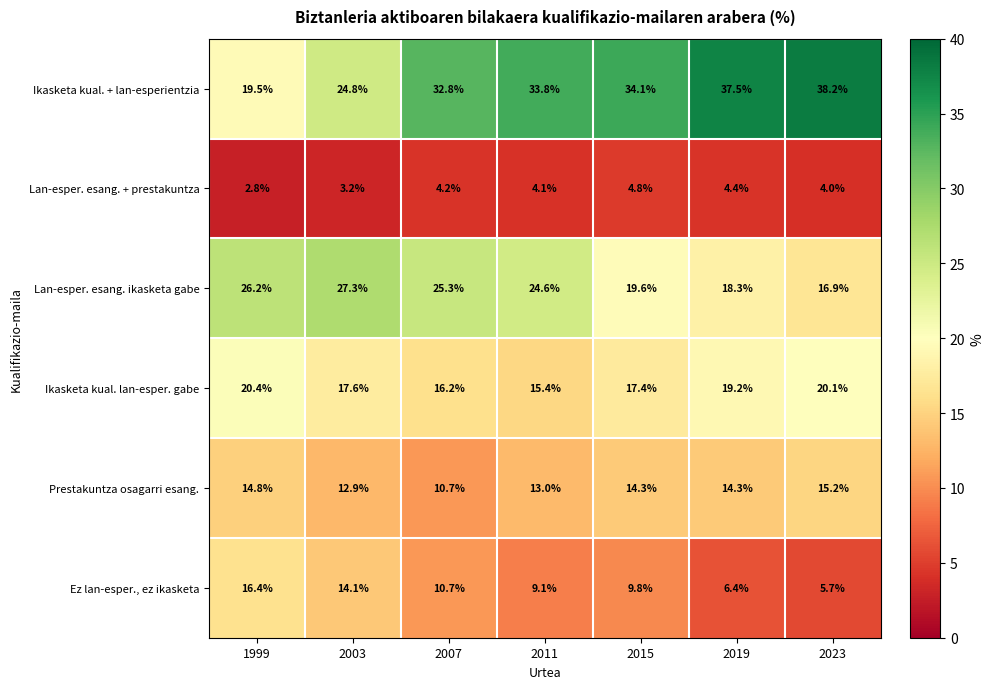

Which series has the largest range (max minus min)?

Ikasketa kual. + lan-esperientzia